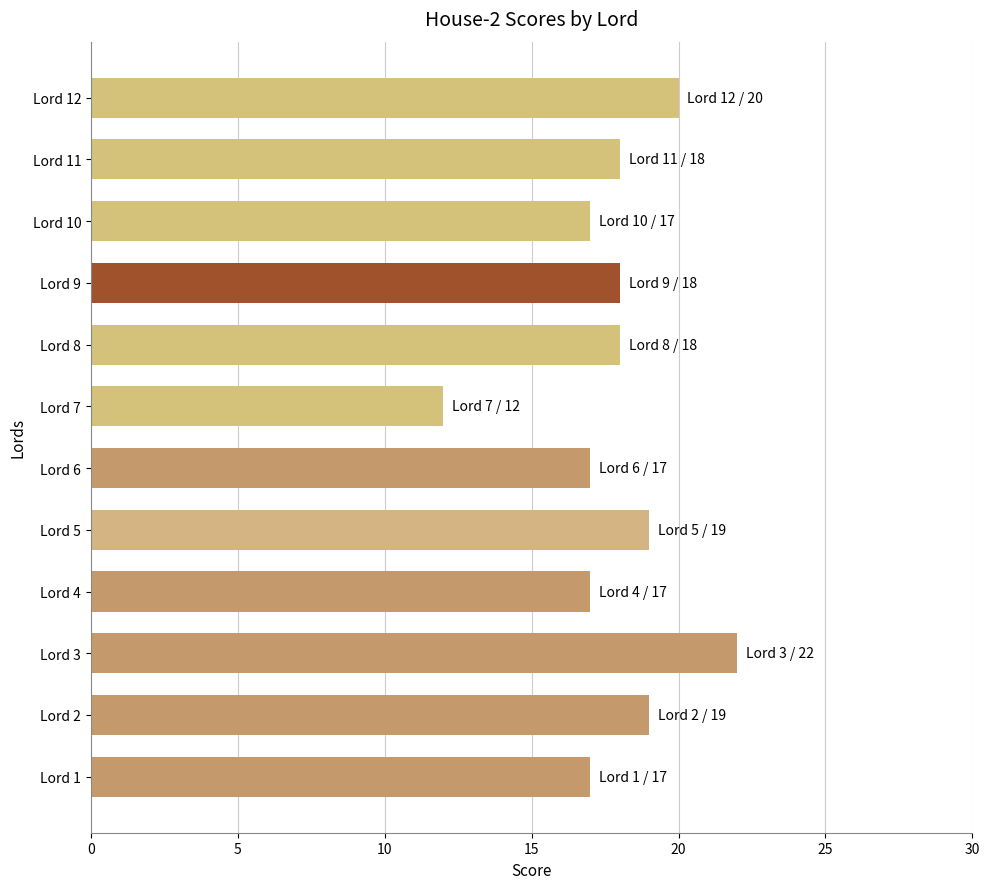

Which category has the highest value across all series?

Lord 3